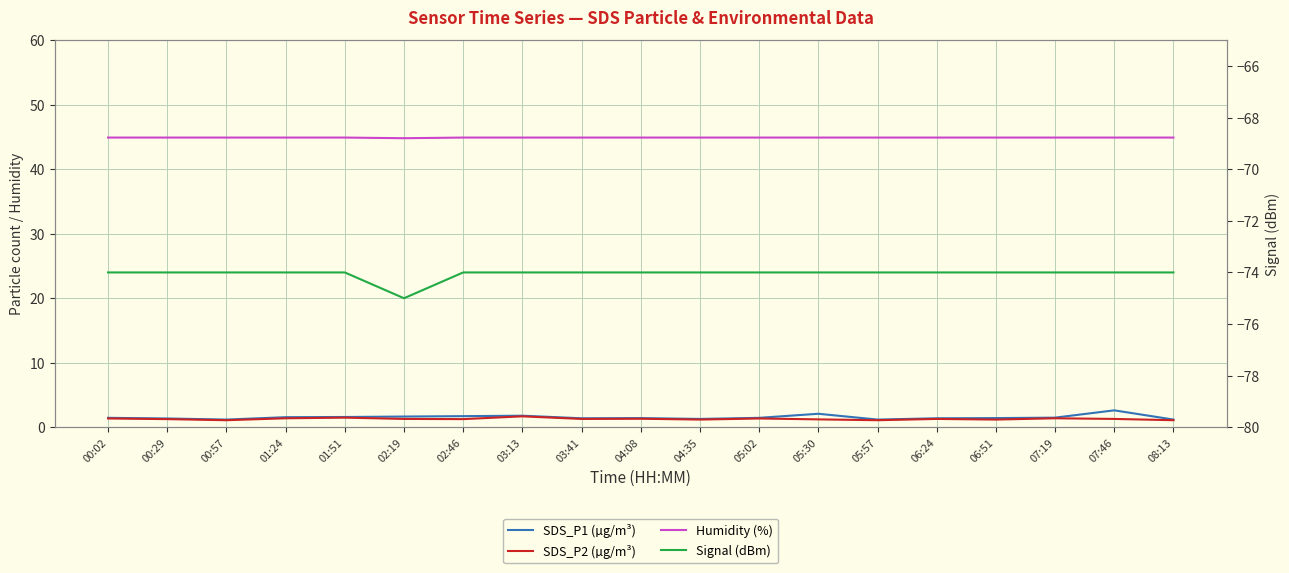

True or false: SDS_P2 (µg/m³) and Humidity (%) intersect in this chart.

False